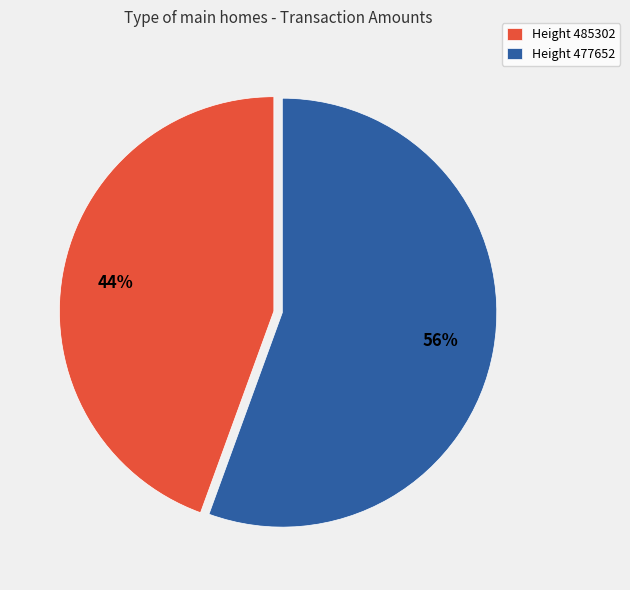

Is the sum of Height 485302 and Height 477652 greater than half?

Yes